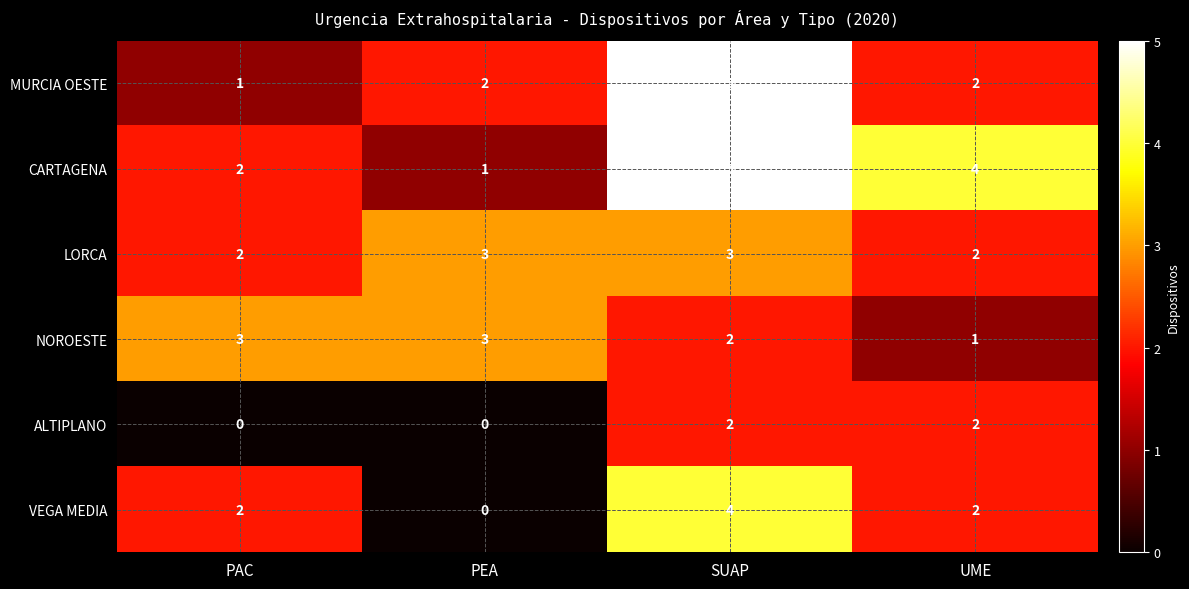

What value does the NOROESTE series have at PAC?

3